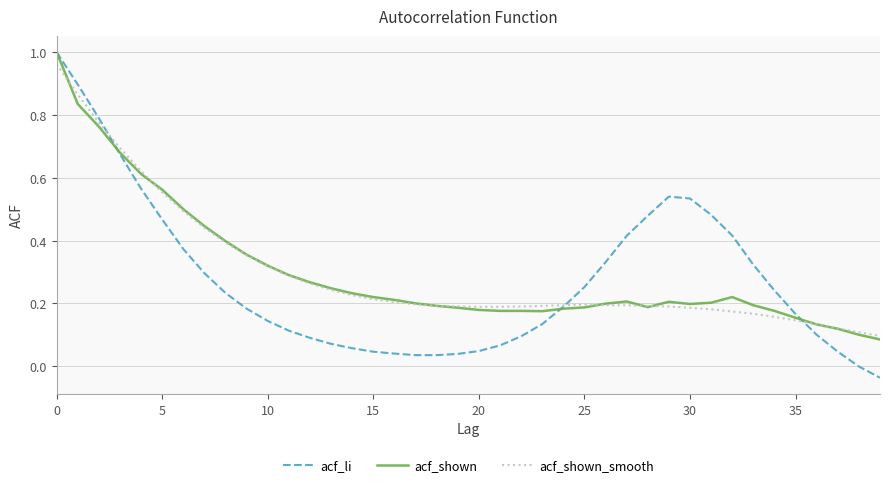

Which series has the widest spread of values?

acf_li